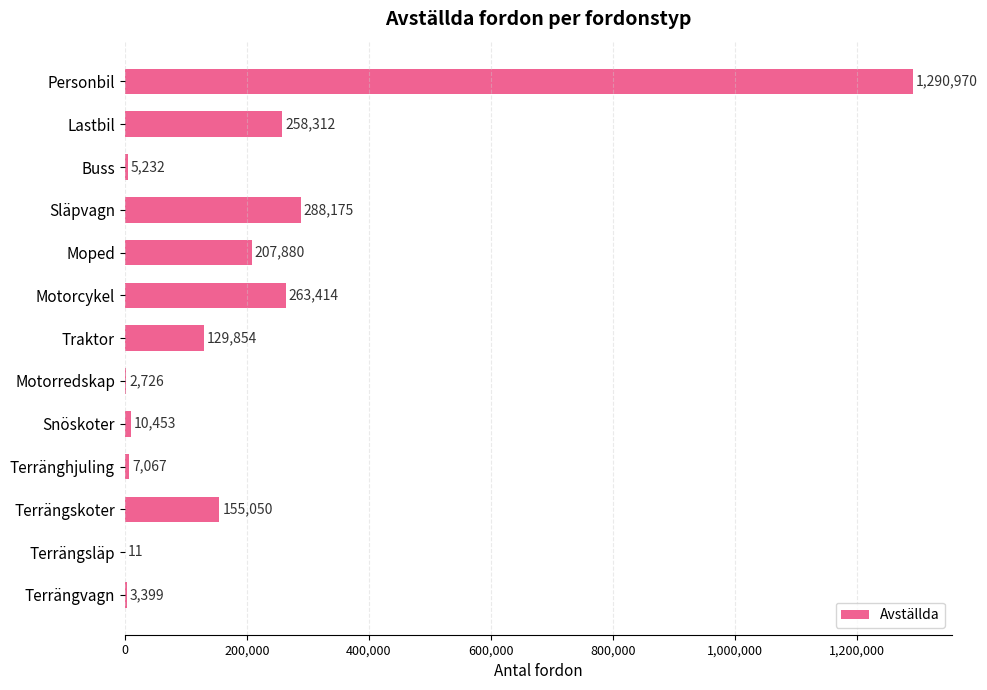

What is the sum of all values?

2622543